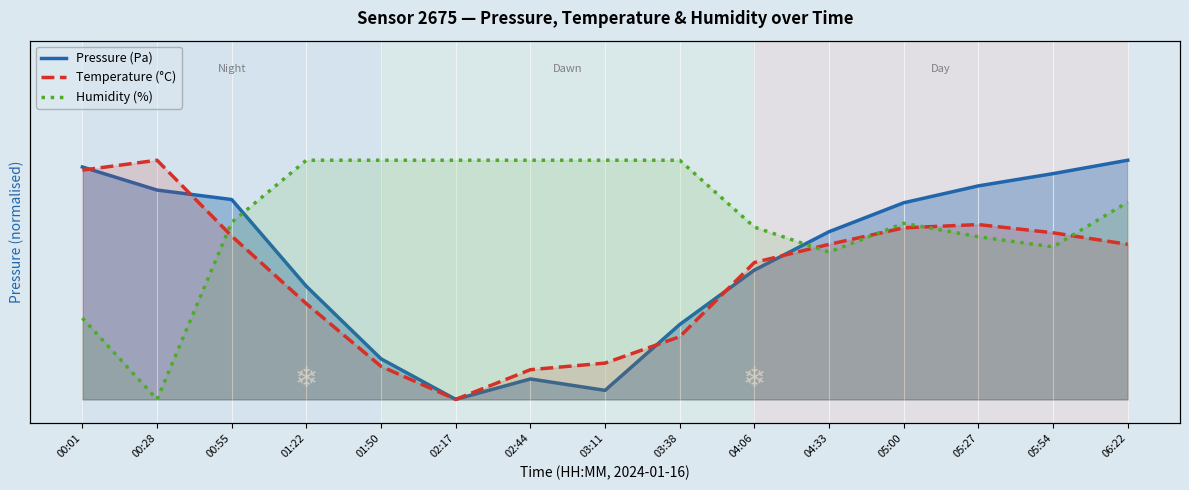

What is the greatest value displayed?

1.0